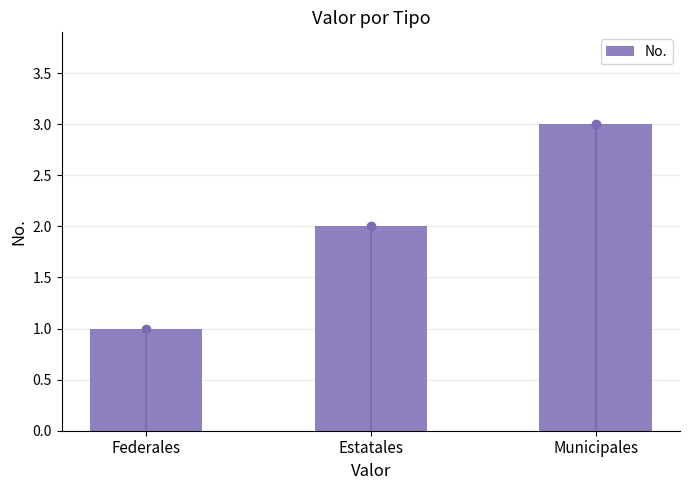

List the labels in order of value, smallest first.

Federales, Estatales, Municipales